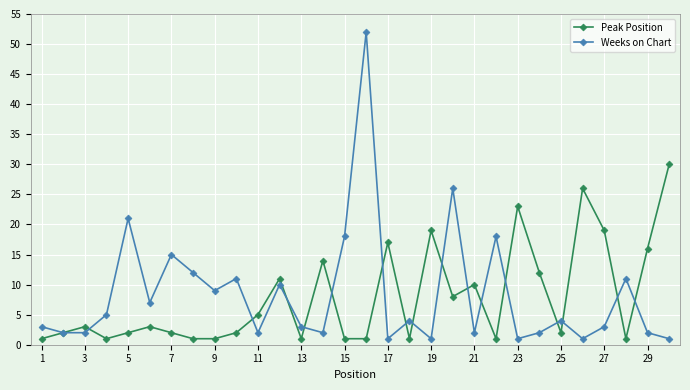

Which series has the largest range (max minus min)?

Weeks on Chart